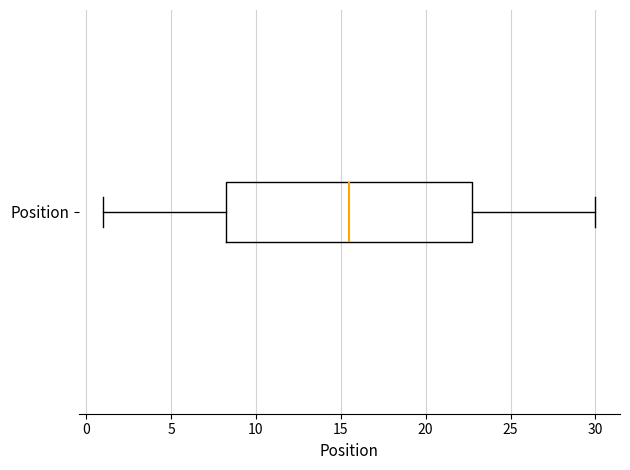

Read this box plot against the x-axis: the position of the median line, the range covered by the box, and the ends of both whiskers. The values are not printed on the chart, so give them approximately, as read against the axis.

median 15.5, box 8.5 to 23.0, whiskers 1.0 to 30.0